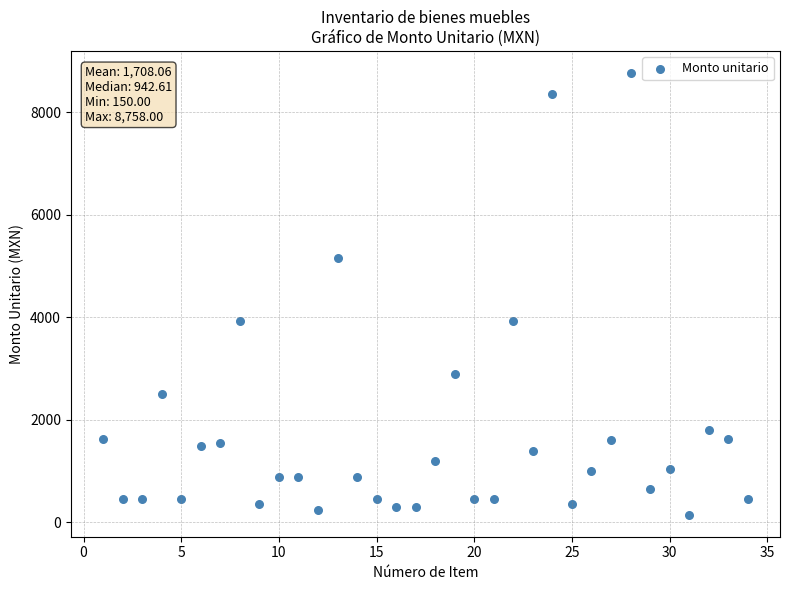

What is the range of Y values (max minus min)?

8608.0